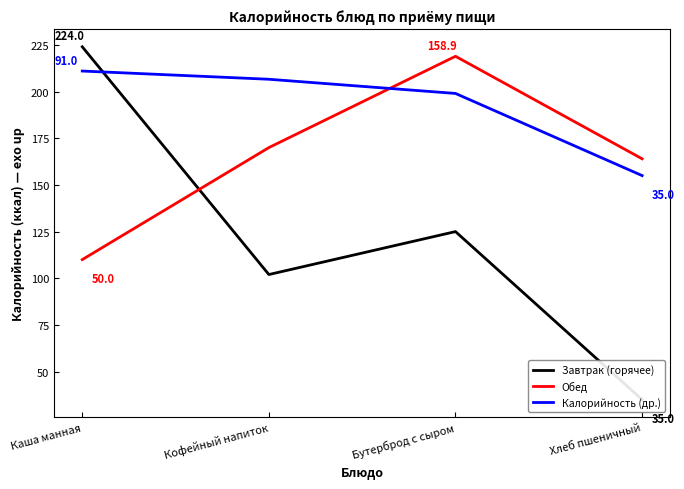

How many lines are shown in the chart?

3